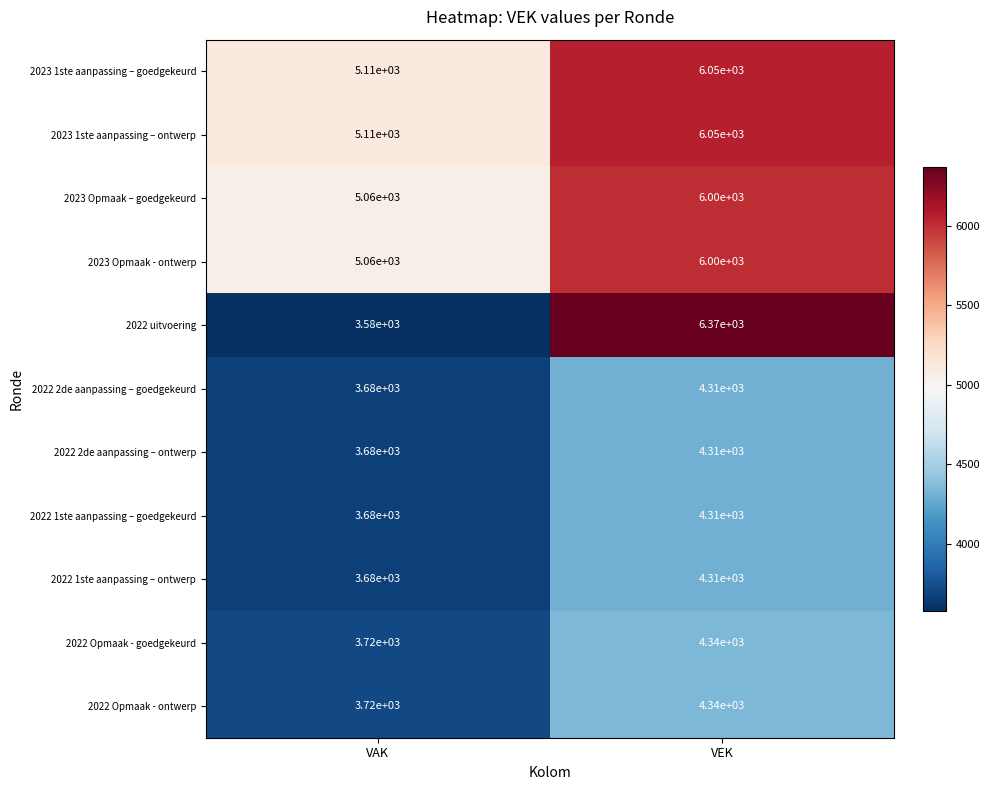

At how many categories does at least one series exceed 5967?

1